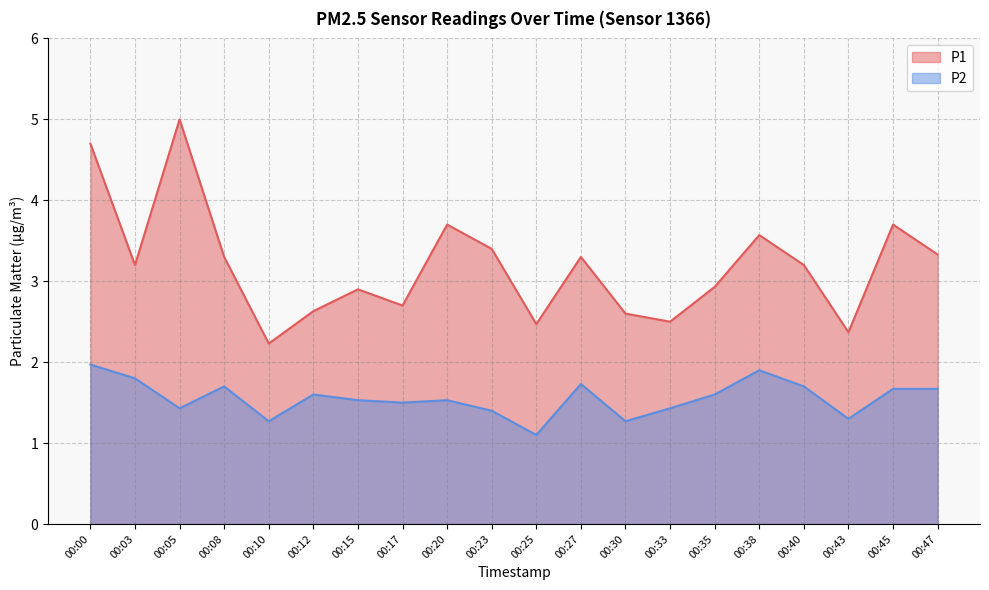

What are all the series names shown in the legend?

P1, P2